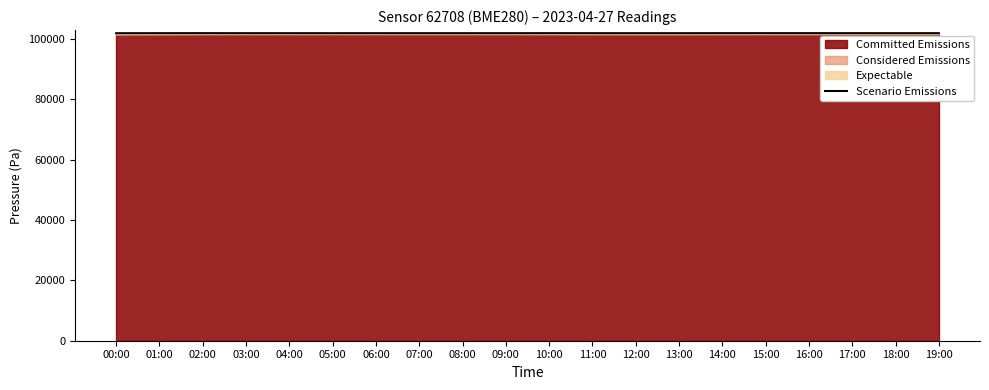

Where is the data nearest to the value 101904?

08:00